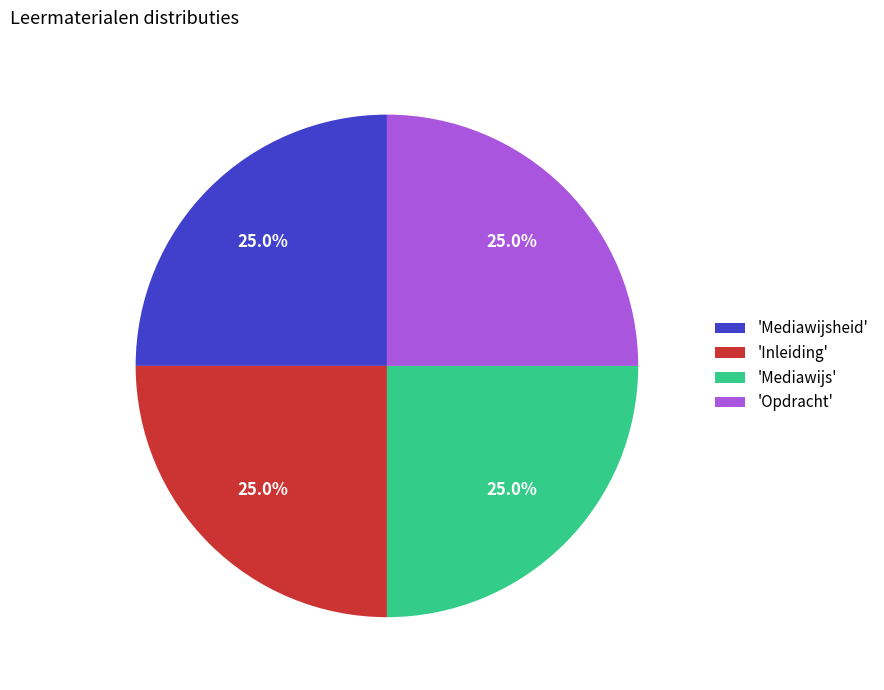

Combined, what portion of the pie is 'Mediawijsheid' and 'Mediawijs'?

50.0%